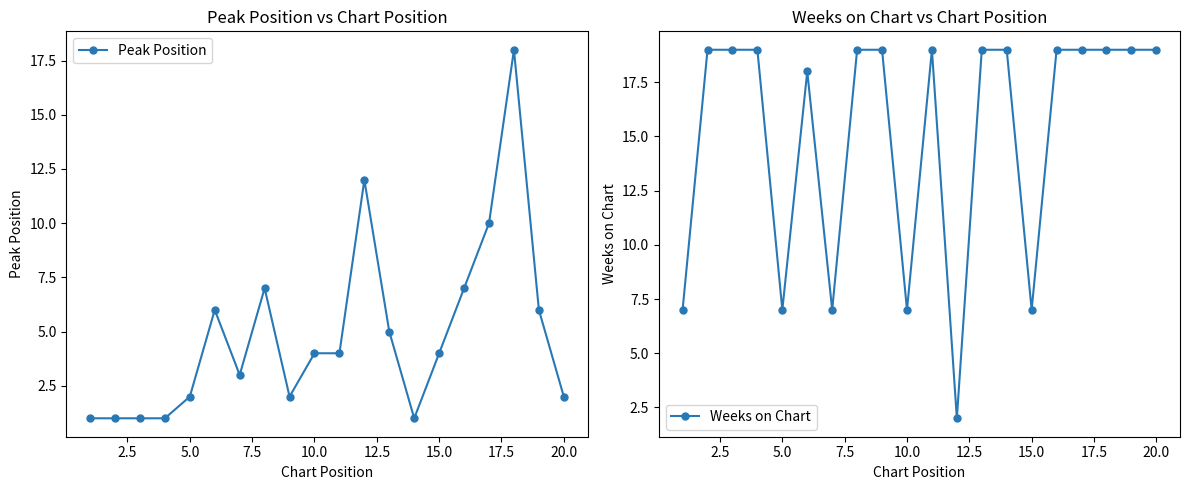

How many times do Weeks on Chart and Peak Position cross each other?

2